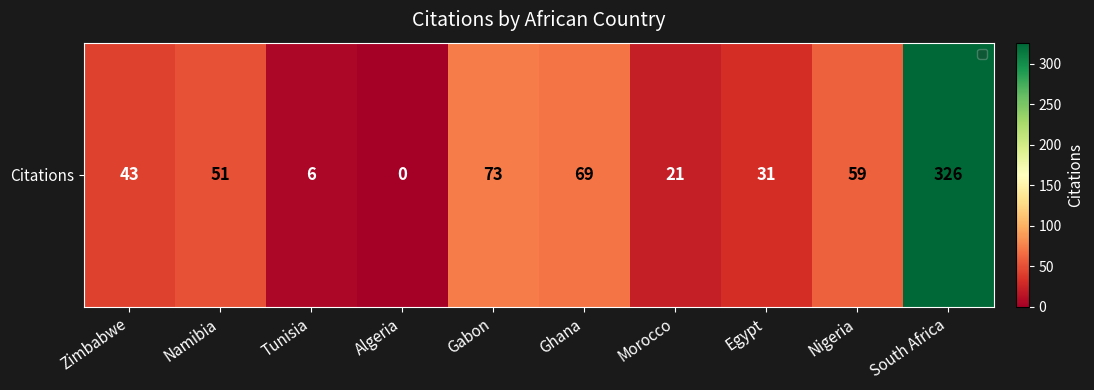

List the labels in order of value, smallest first.

Algeria, Tunisia, Morocco, Egypt, Zimbabwe, Namibia, Nigeria, Ghana, Gabon, South Africa